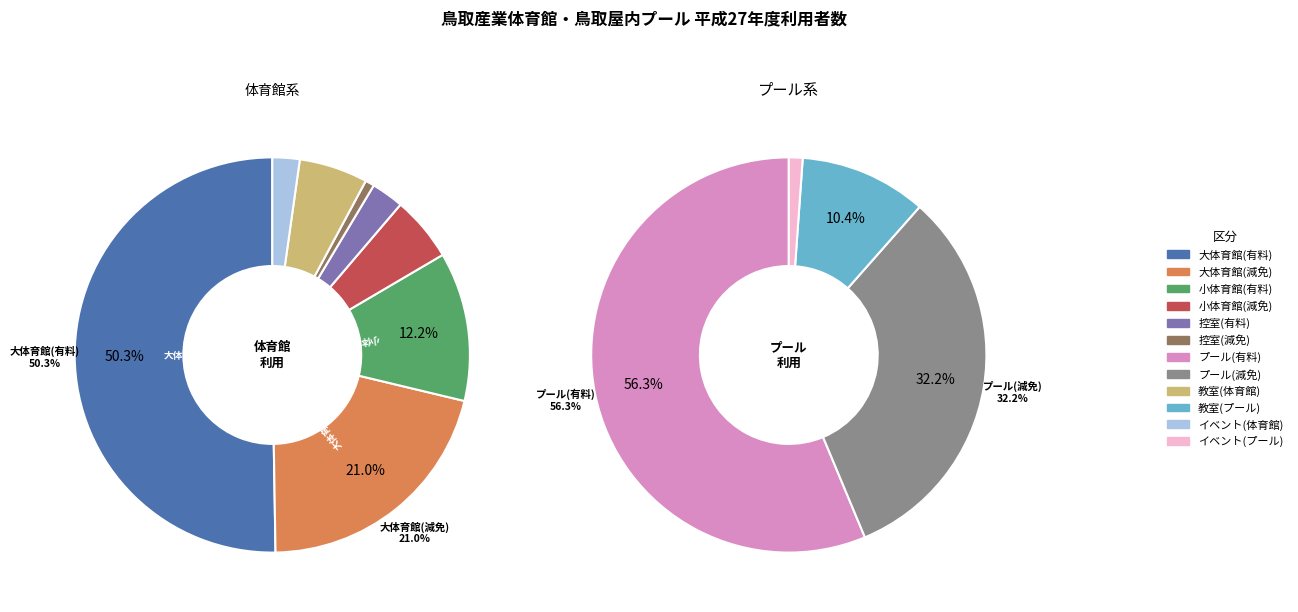

Combined, do プール(減免) and 大体育館(減免) account for over 50%?

No